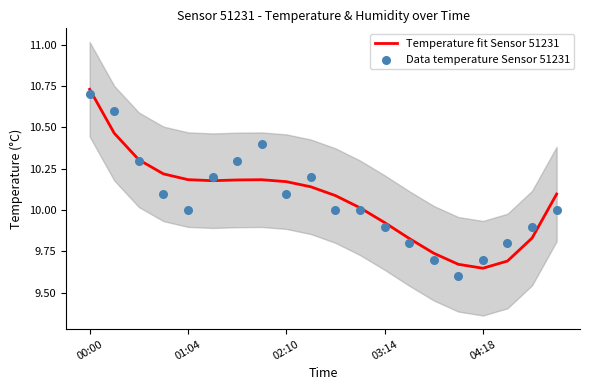

Which series has the largest total across all categories?

Temperature fit Sensor 51231